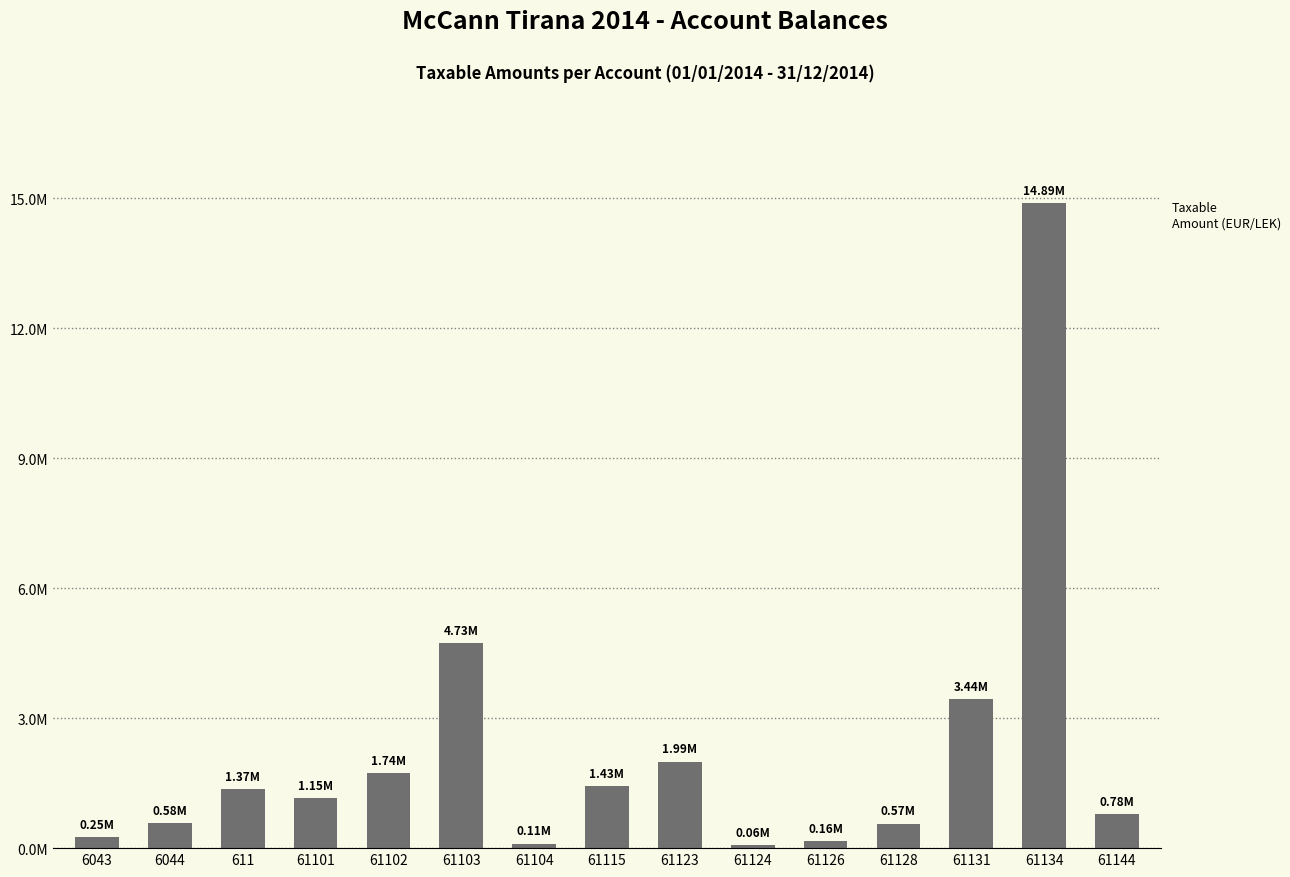

What is the label of the 7th bar from the left?

61104